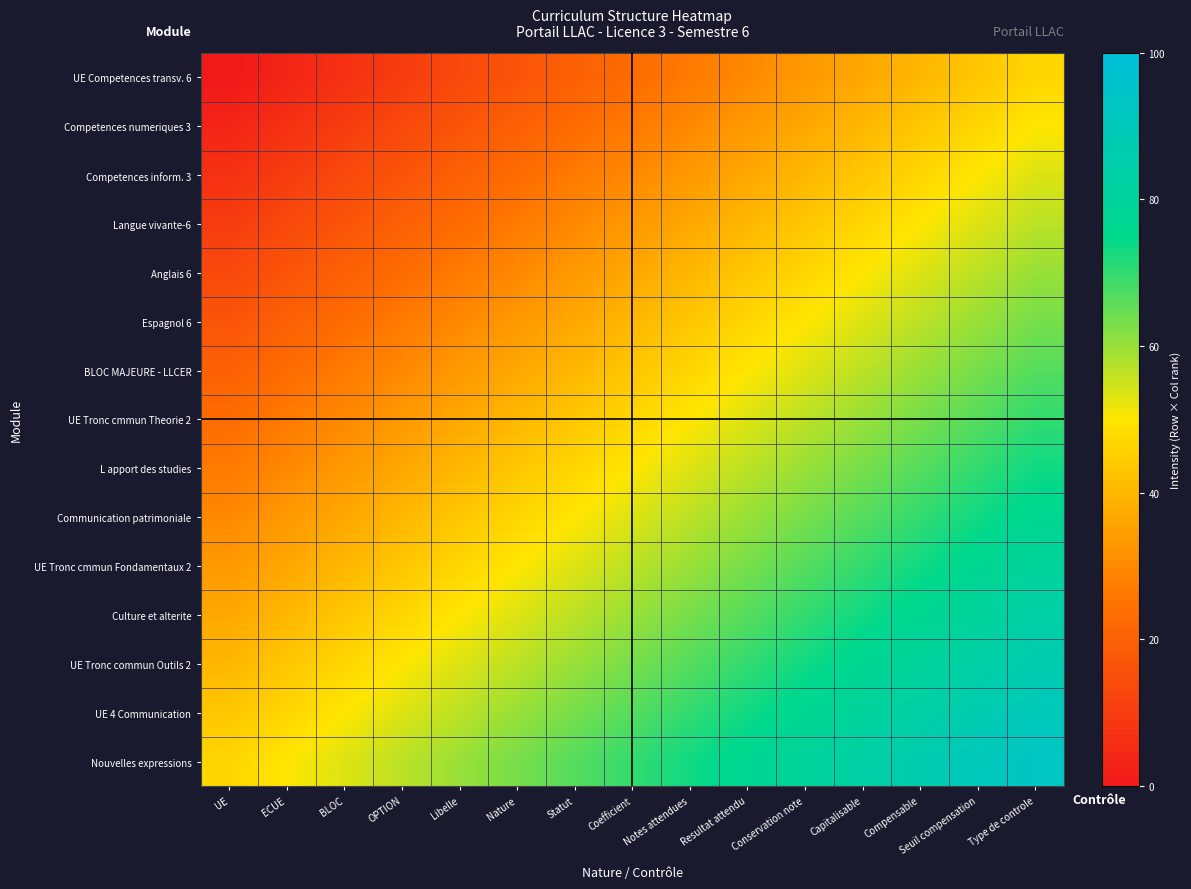

What is the total value across all series at Seuil compensation?

1000.0